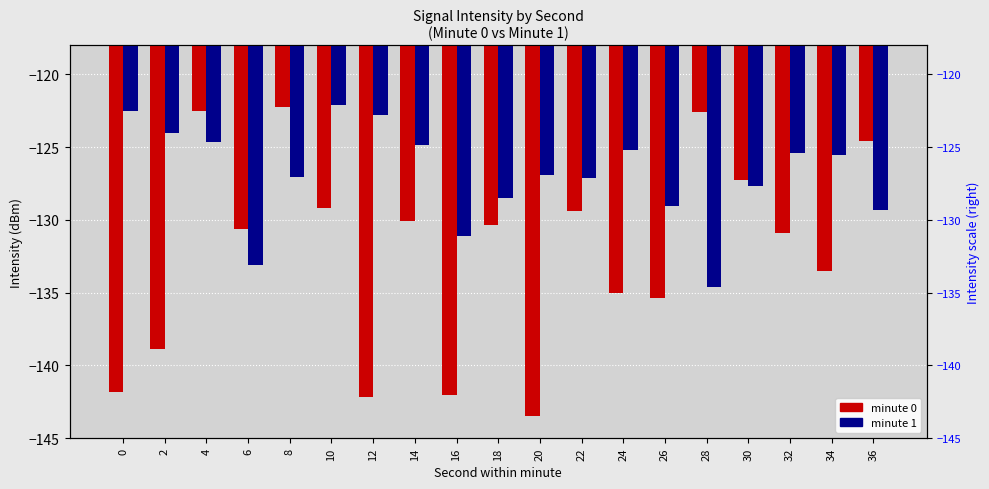

What is the difference between the maximum and minimum values in the minute 0 series?

21.2